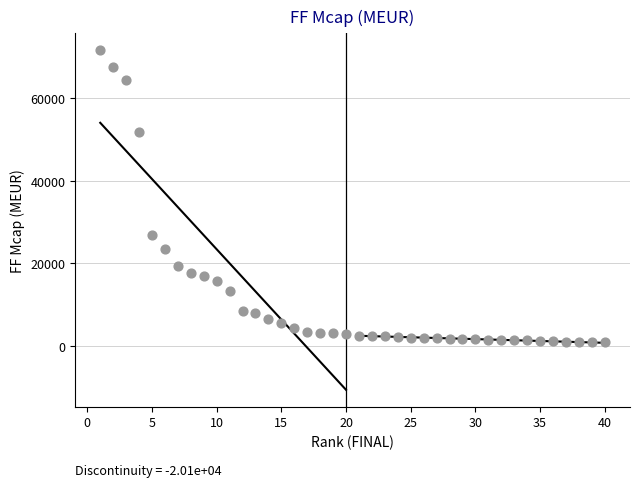

What is the range of X values (max minus min)?

39.0